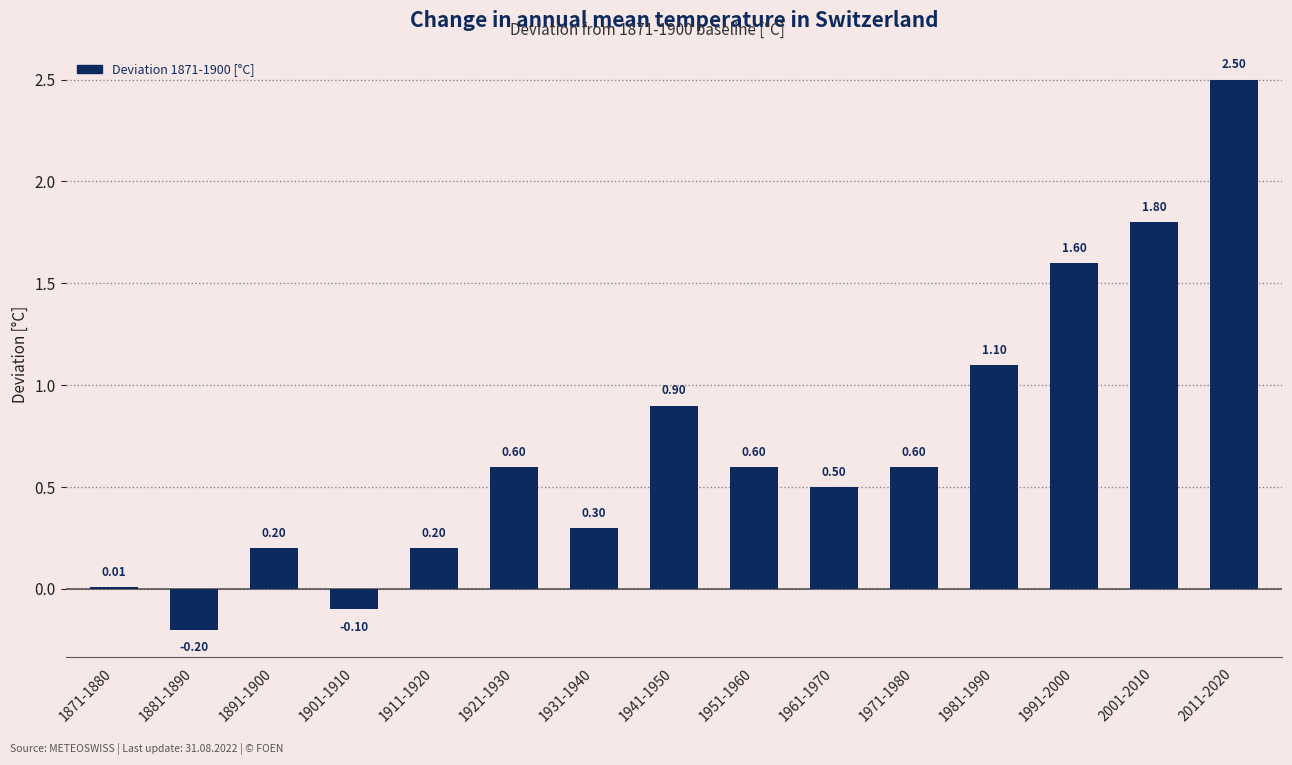

What is the average value?

0.7